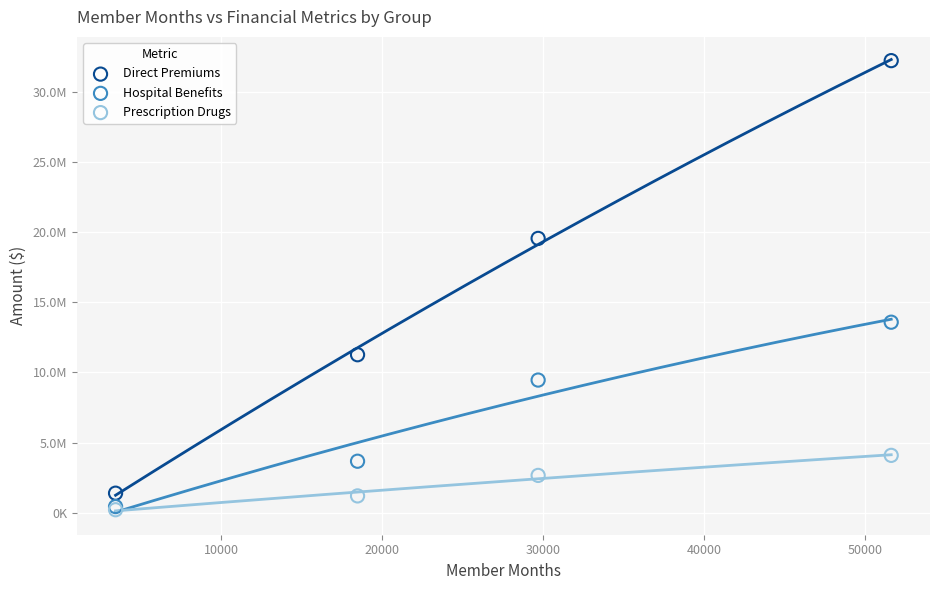

What are all the series names shown in the legend?

Direct Premiums, Hospital Benefits, Prescription Drugs